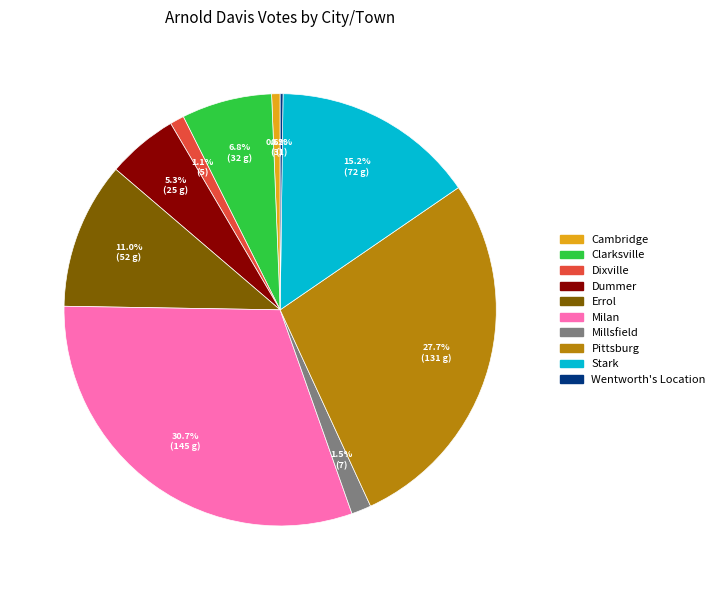

What percentage is NOT represented by Dummer?

94.7%